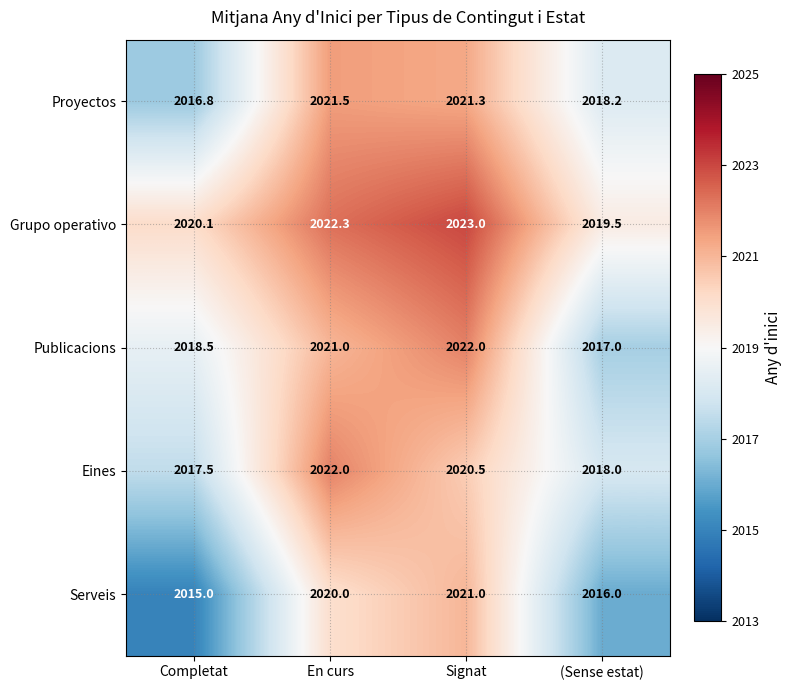

What is the difference between the maximum and minimum values in the Publicacions series?

5.0